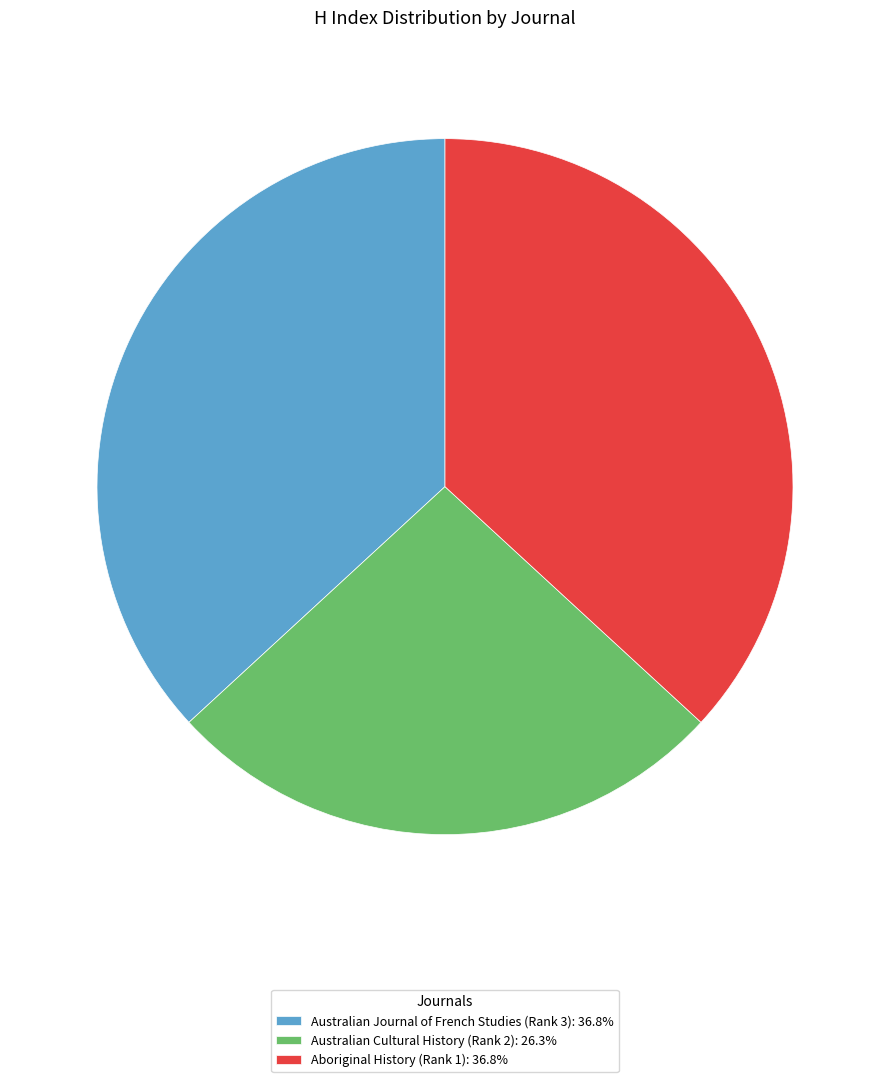

Does Australian Cultural History (Rank 2) account for over 50% of the chart?

No